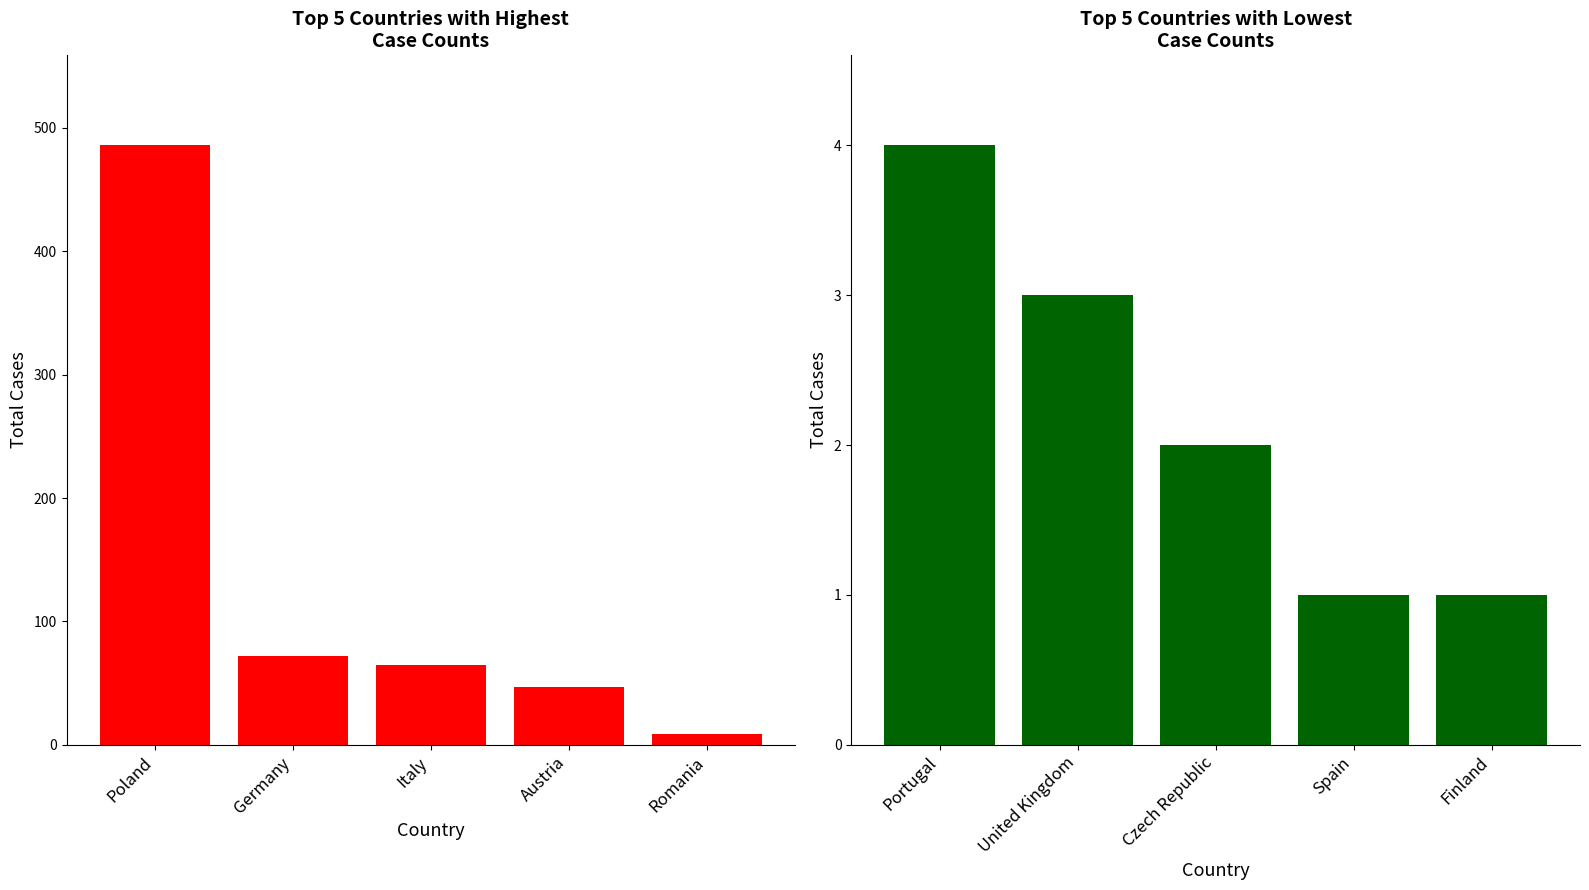

Which label corresponds to the largest value in the chart?

Poland